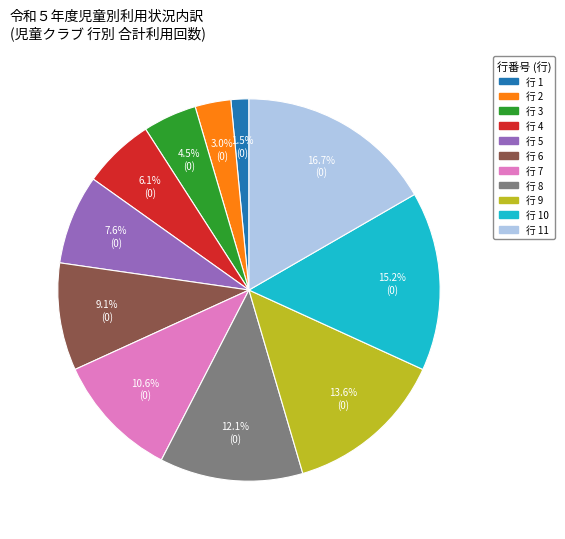

Is there any slice that represents more than half of the pie?

No